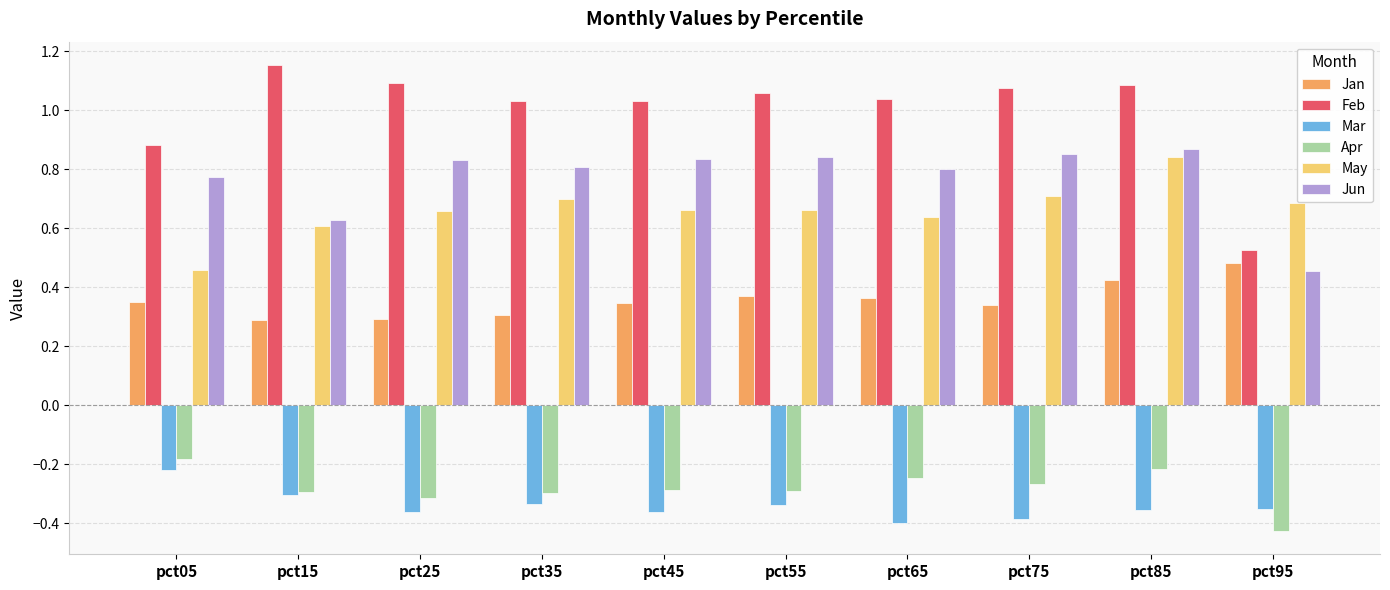

What is the sum of all Jan values?

3.6